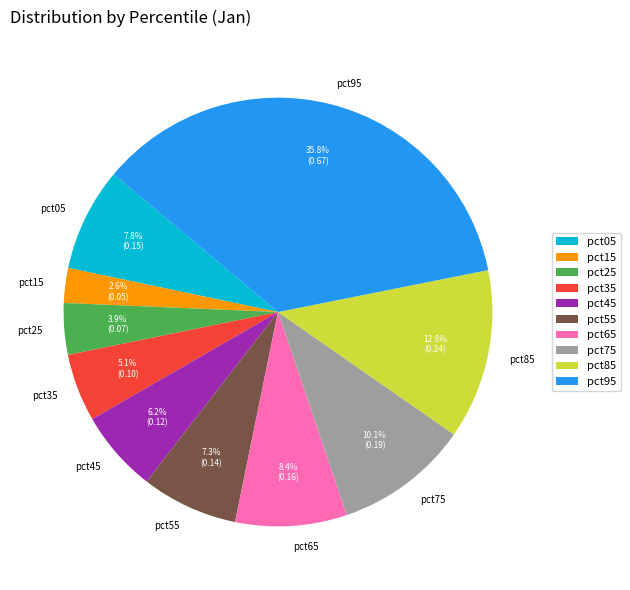

Count the number of slices in the pie.

10